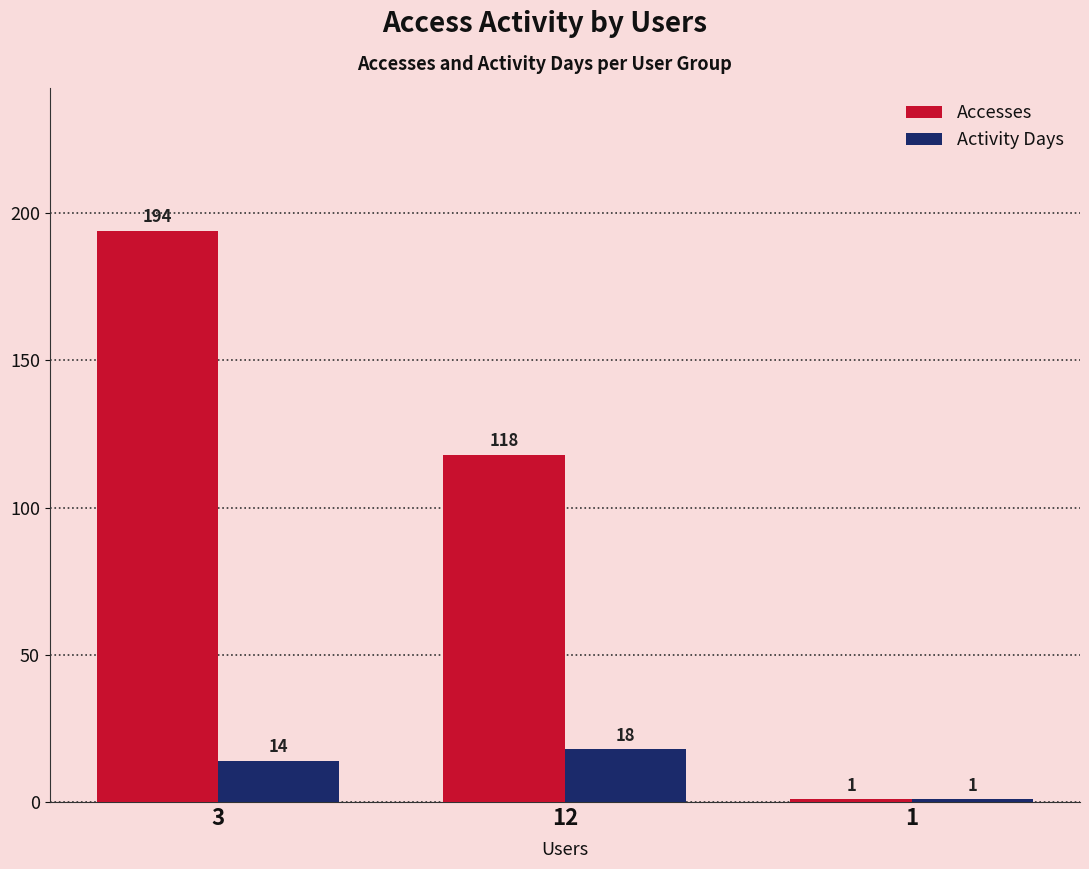

Is it true that Activity Days equals 1 at 1?

True